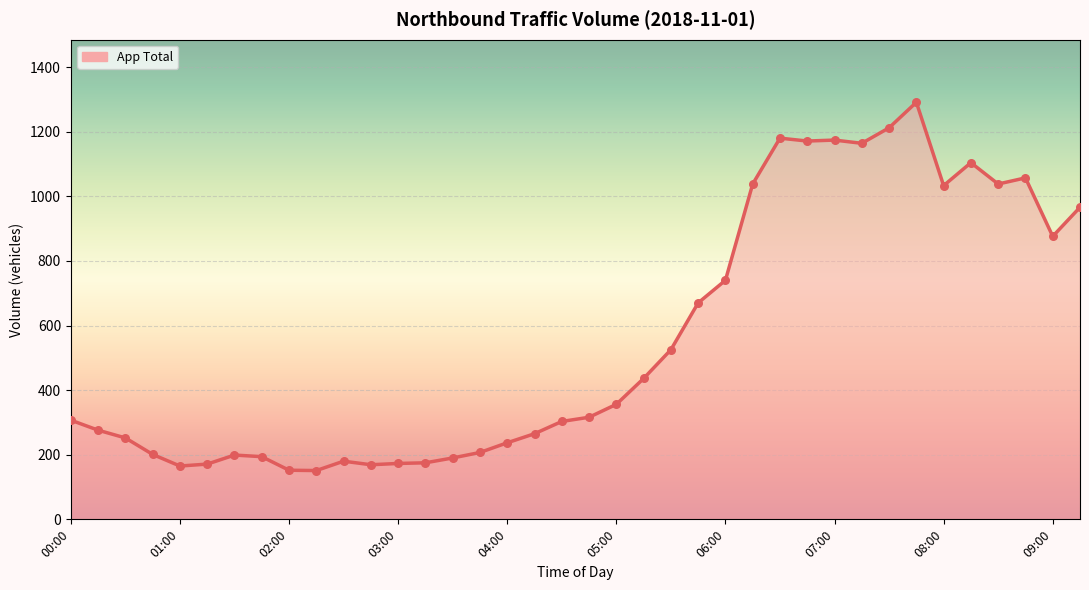

What is the difference between the maximum and minimum values?

1140